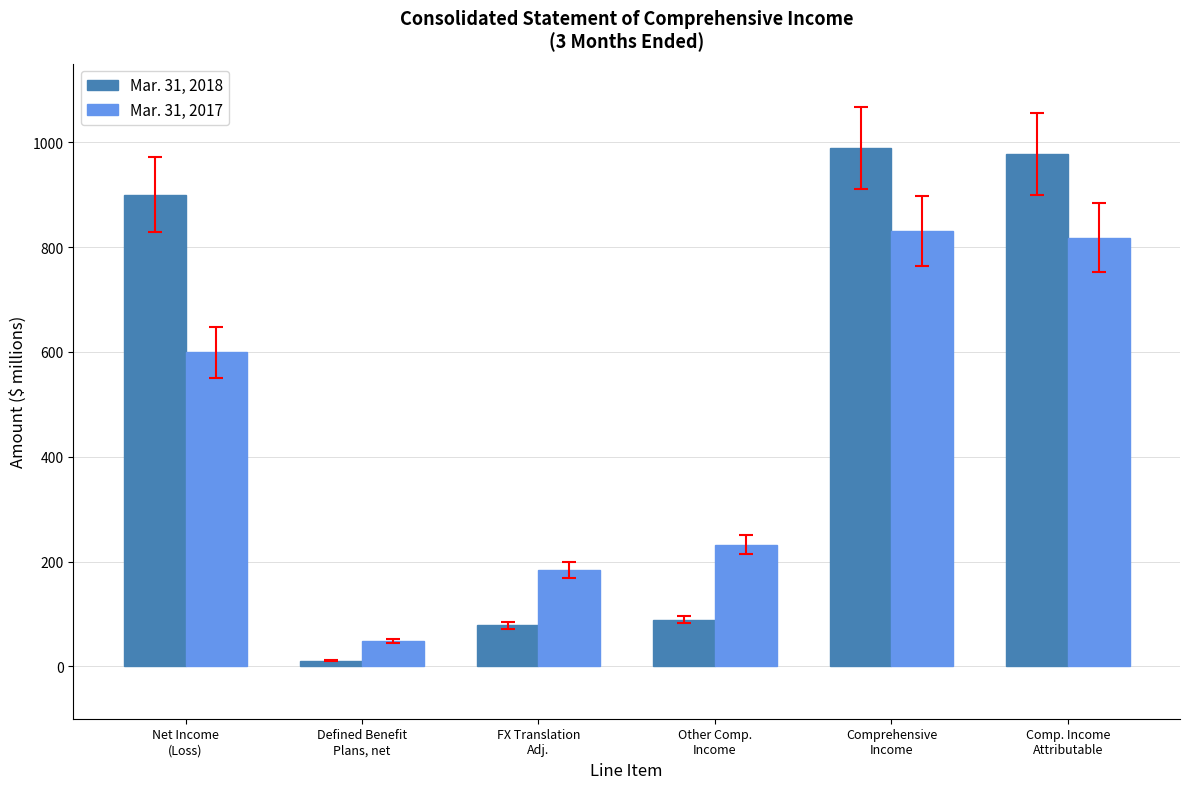

What is the label of the 5th bar from the left?

Comprehensive
Income